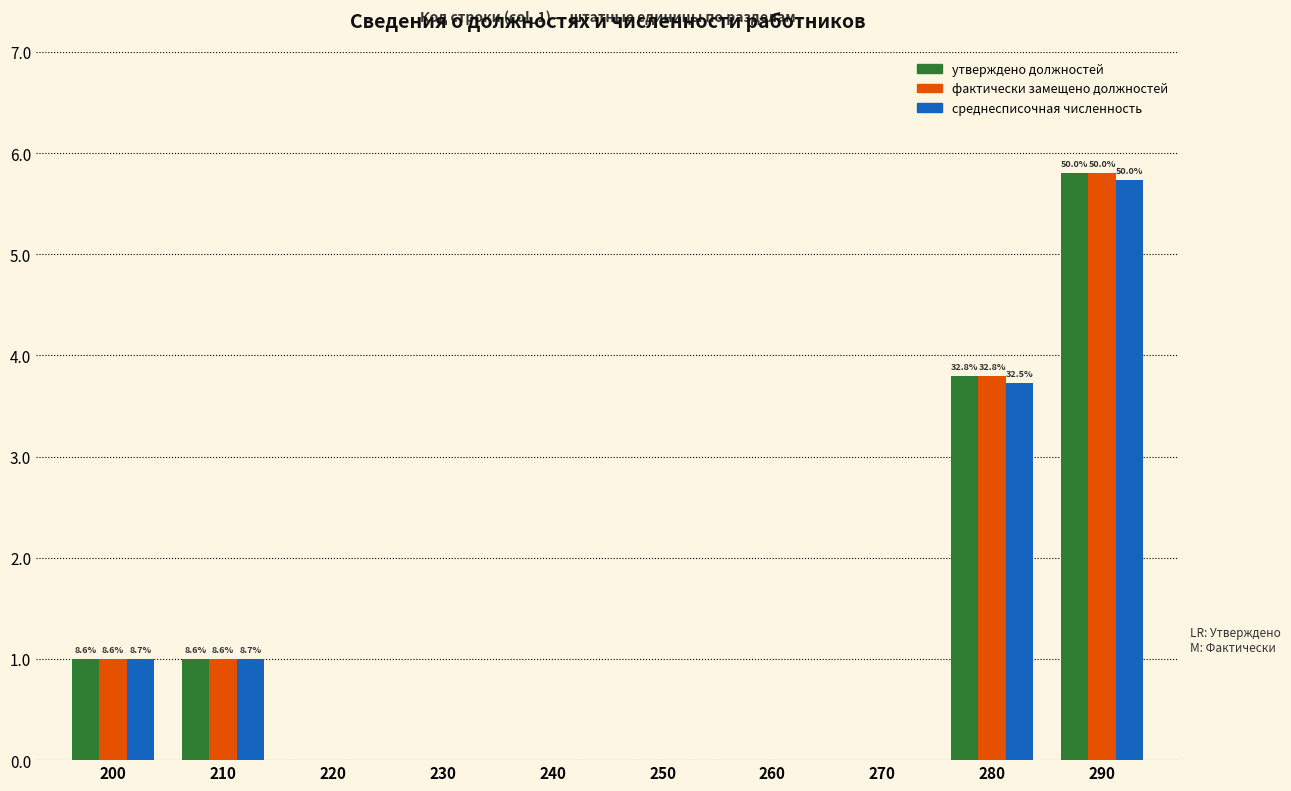

Reading left to right, transcribe all the data shown in this chart.

утверждено должностей: 200=1.0	210=1.0	220=0.0	230=0.0	240=0.0	250=0.0	260=0.0	270=0.0	280=3.8	290=5.8
фактически замещено должностей: 200=1.0	210=1.0	220=0.0	230=0.0	240=0.0	250=0.0	260=0.0	270=0.0	280=3.8	290=5.8
среднесписочная численность: 200=1.0	210=1.0	220=0.0	230=0.0	240=0.0	250=0.0	260=0.0	270=0.0	280=3.7	290=5.7